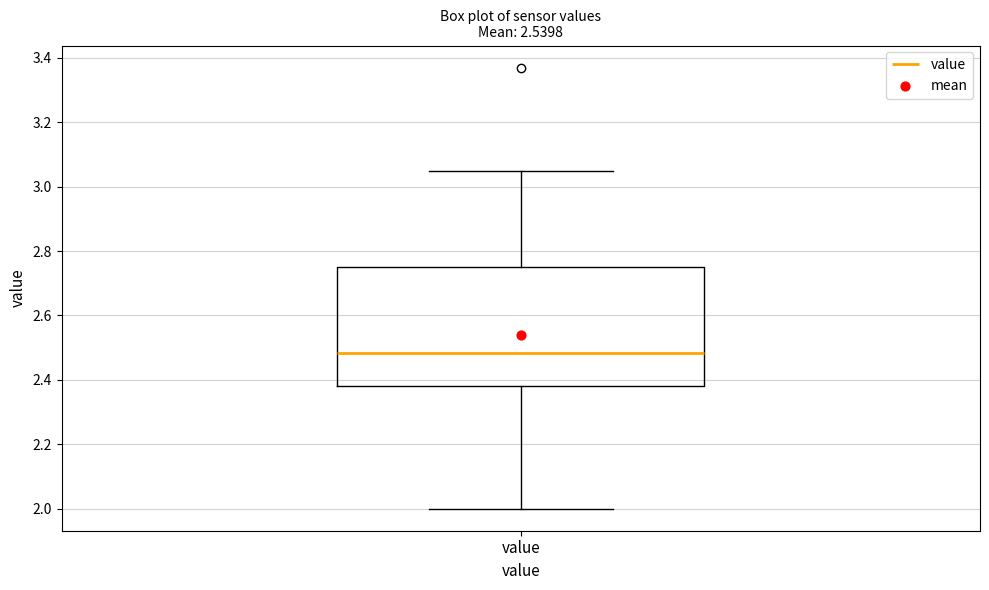

Transcribe this box plot: give where the median line is, the range the box spans, and where the two whiskers end, as read against the y-axis. The values are not printed on the chart, so give them approximately, as read against the axis.

median 2.48, box 2.38 to 2.76, whiskers 2.00 to 3.06